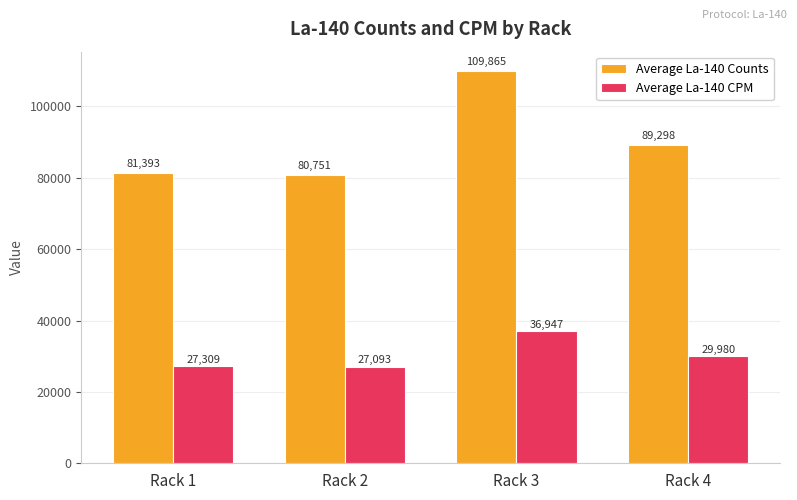

The Average La-140 Counts series shows 81392.6 at Rack 1. True or false?

True